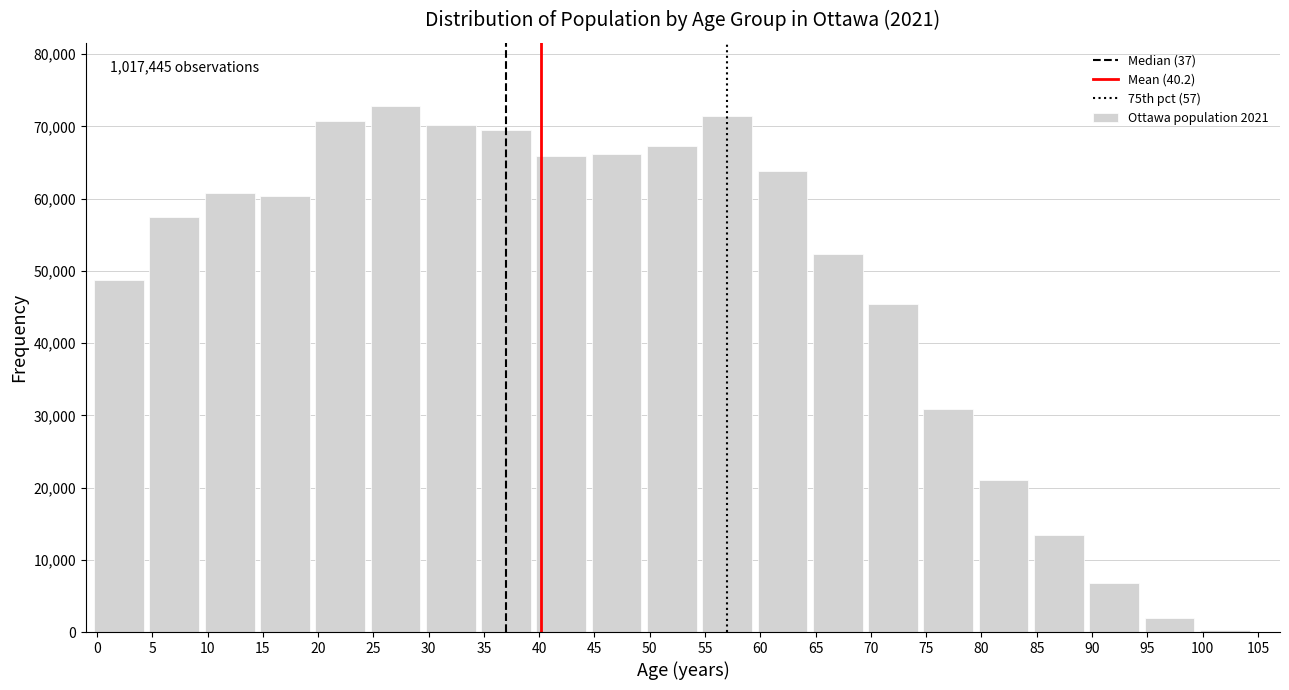

Reading right to left, what are all the values shown in this chart?

275	1960	6775	13385	21080	30940	45375	52355	63795	71465	67265	66240	65890	69520	70190	72830	70785	60385	60720	57410	48790